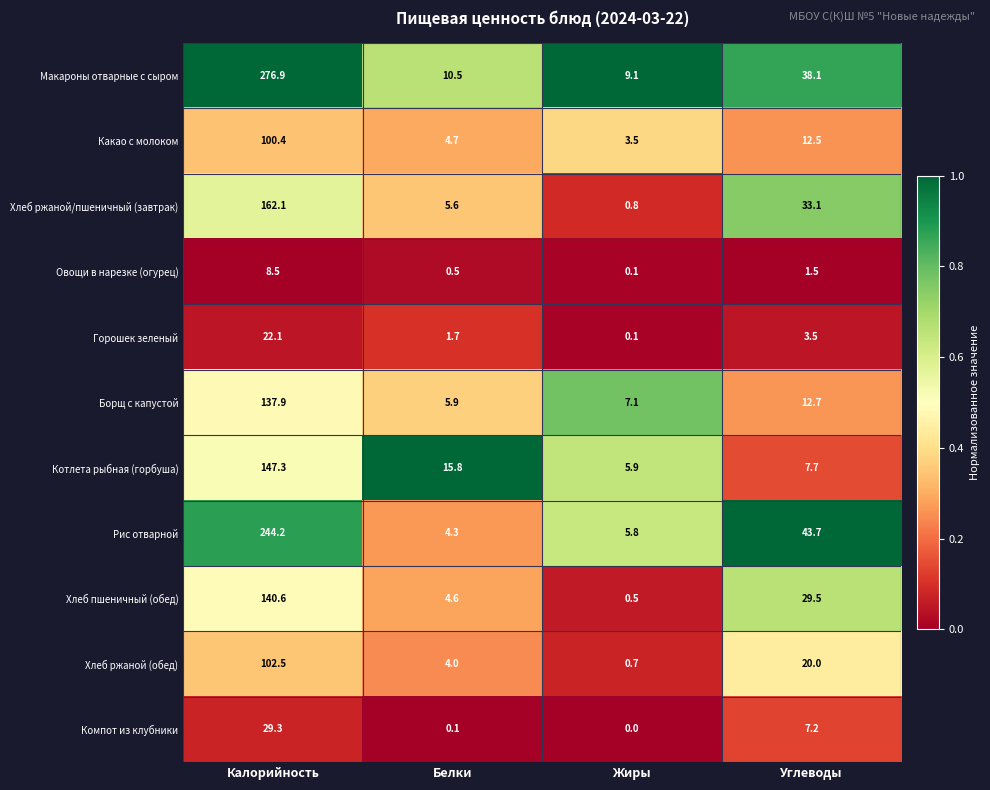

What is the difference between the second highest and minimum values in the Рис отварной series?

39.4